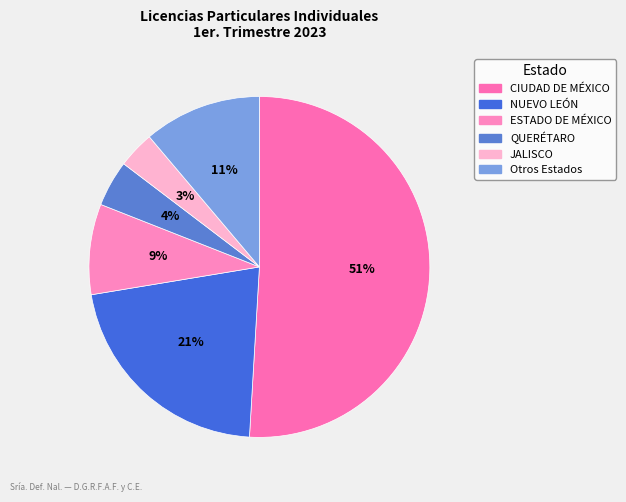

How many slices are in this pie chart?

6